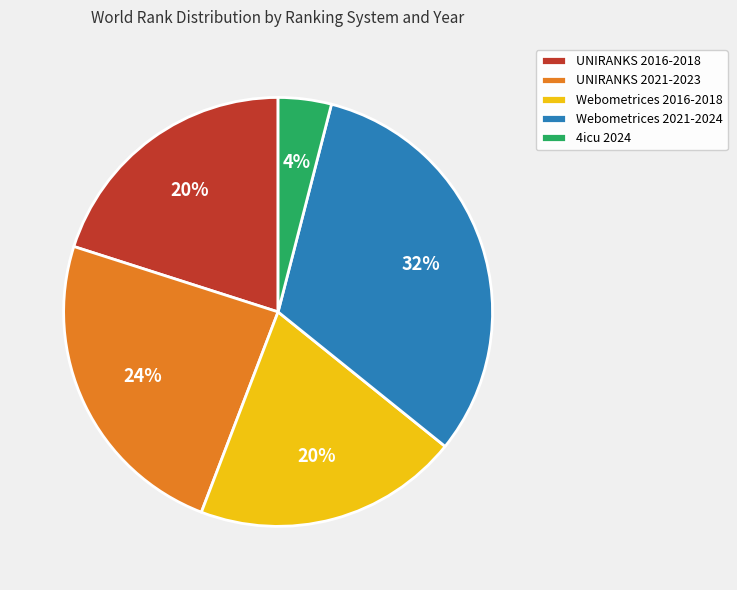

The UNIRANKS 2021-2023 slice represents 24% of the pie. True or false?

True